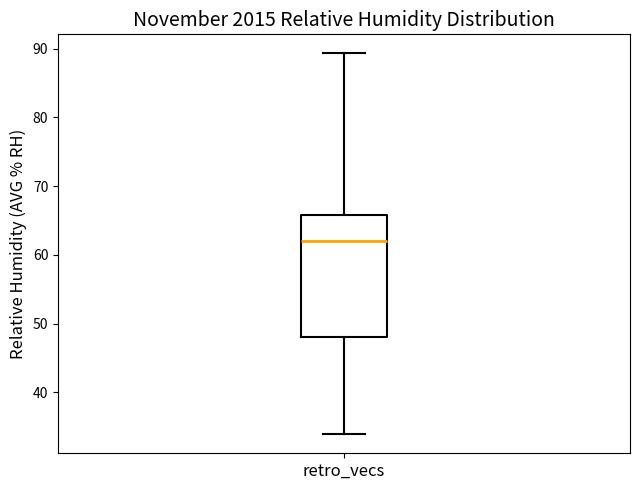

Read this box plot against the y-axis: the position of the median line, the range covered by the box, and the ends of both whiskers. The values are not printed on the chart, so give them approximately, as read against the axis.

median 62, box 48 to 66, whiskers 34 to 89